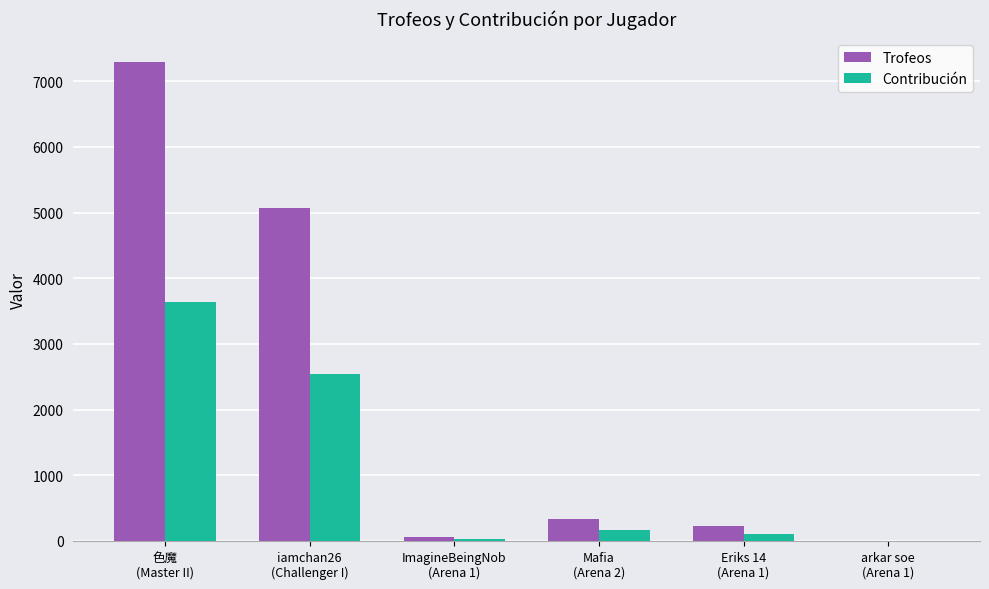

What is the greatest value displayed?

7287